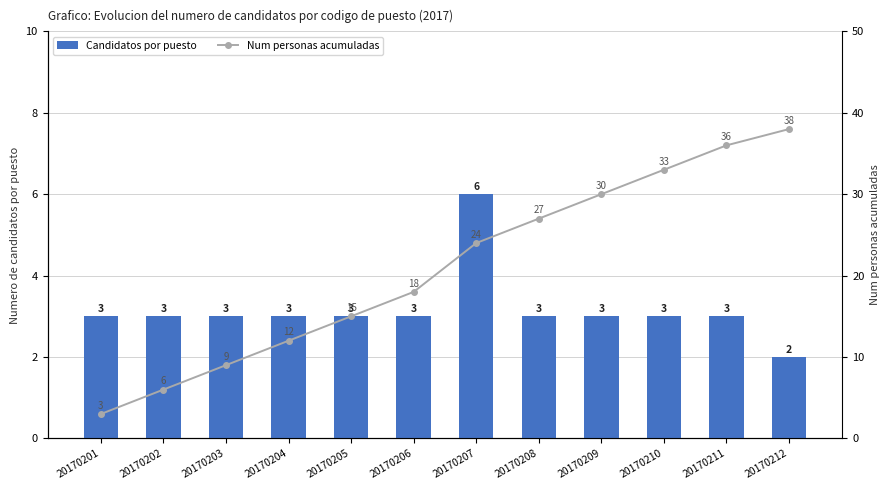

Which series has the widest spread of values?

Num personas acumuladas